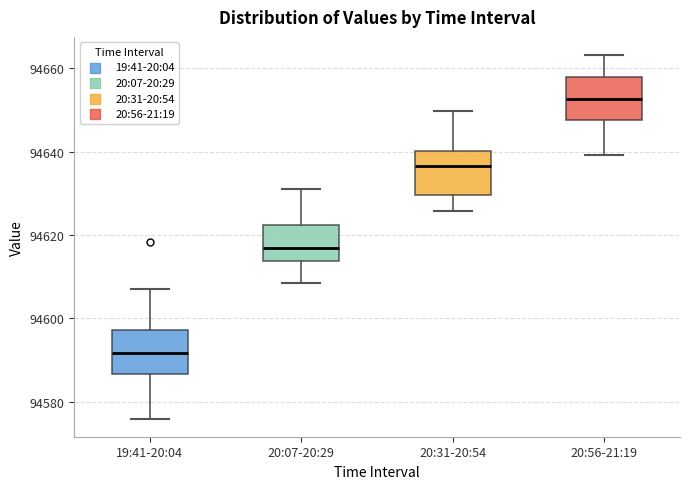

Reading left to right, transcribe this box plot: for each box, give where its median line is, the range the box spans, and where its two whiskers end, as read against the y-axis. The values are not printed on the chart, so give them approximately, as read against the axis.

19:41-20:04: median 94592, box 94586 to 94598, whiskers 94576 to 94608
20:07-20:29: median 94616, box 94614 to 94622, whiskers 94608 to 94630
20:31-20:54: median 94636, box 94630 to 94640, whiskers 94626 to 94650
20:56-21:19: median 94652, box 94648 to 94658, whiskers 94640 to 94664